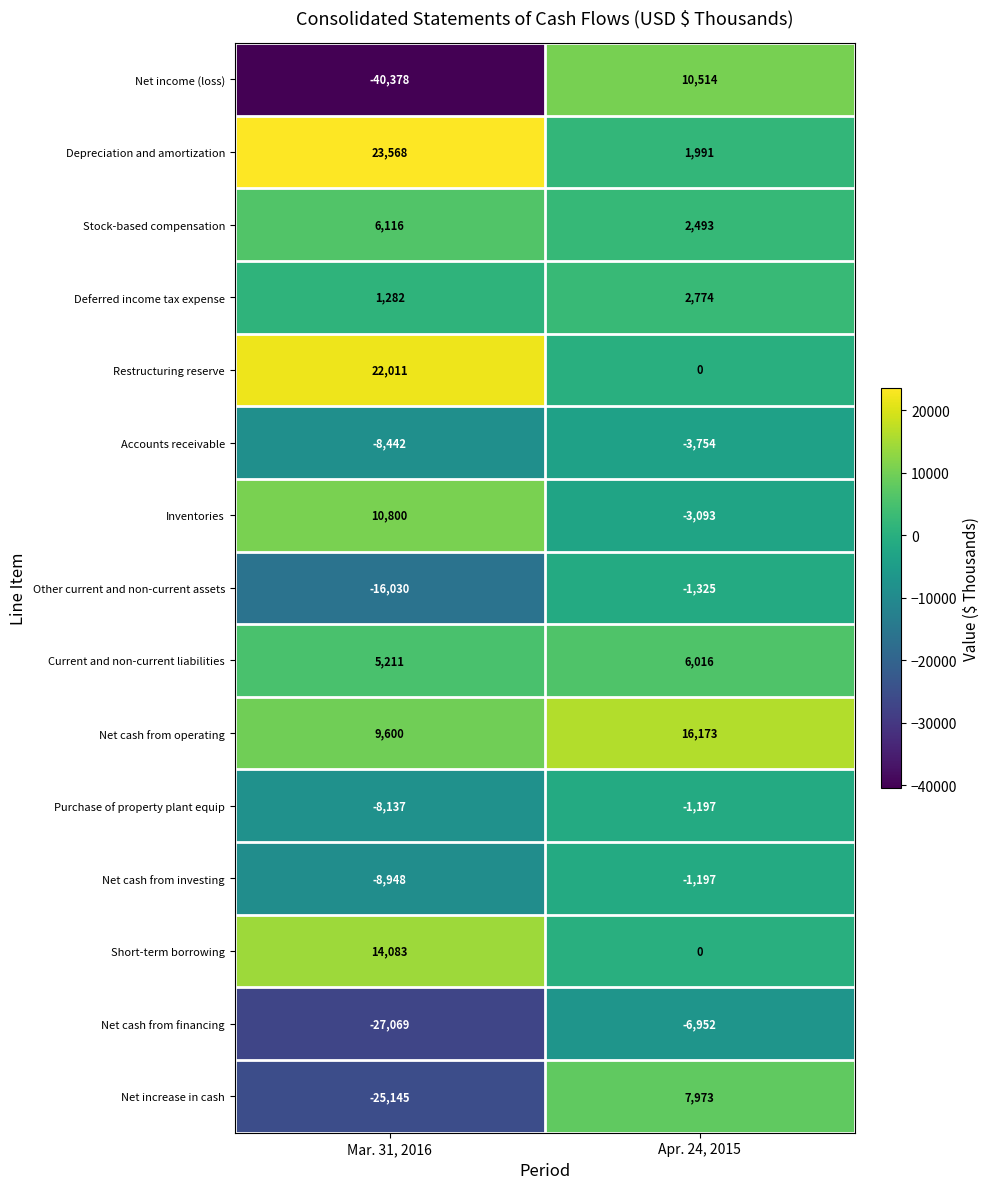

At how many categories does at least one series exceed 22394?

1